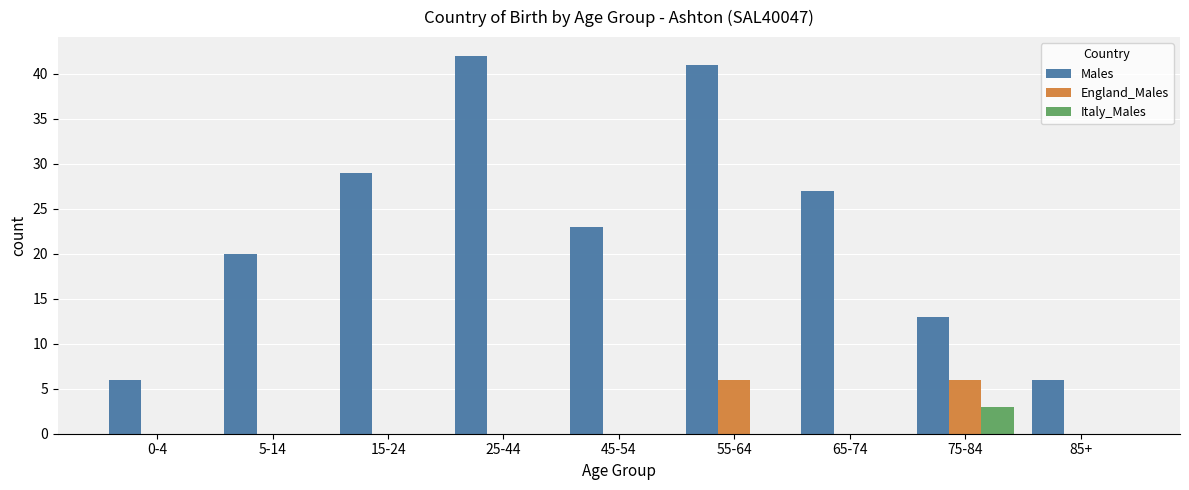

Reading right to left, list all the values displayed in this chart.

Males: 85+=6	75-84=13	65-74=27	55-64=41	45-54=23	25-44=42	15-24=29	5-14=20	0-4=6
England_Males: 85+=0	75-84=6	65-74=0	55-64=6	45-54=0	25-44=0	15-24=0	5-14=0	0-4=0
Italy_Males: 85+=0	75-84=3	65-74=0	55-64=0	45-54=0	25-44=0	15-24=0	5-14=0	0-4=0